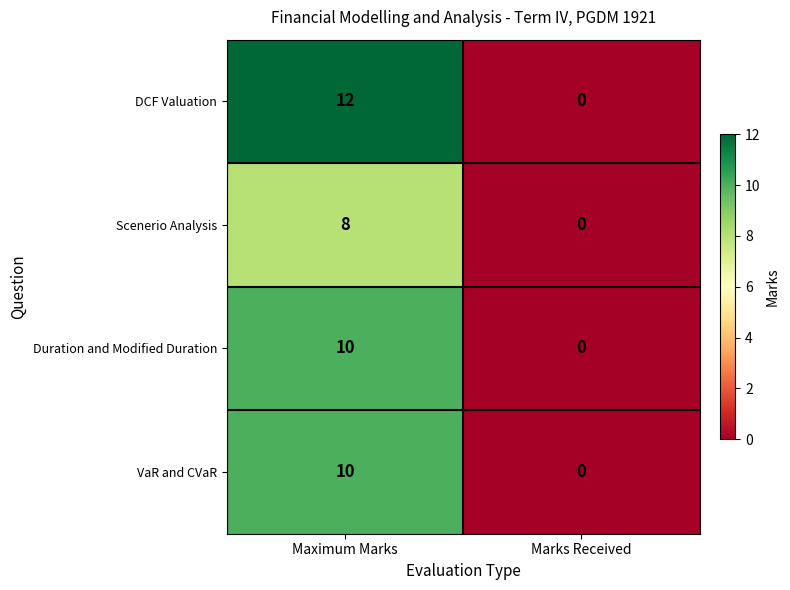

Rank the categories by VaR and CVaR value from highest to lowest.

Maximum Marks, Marks Received